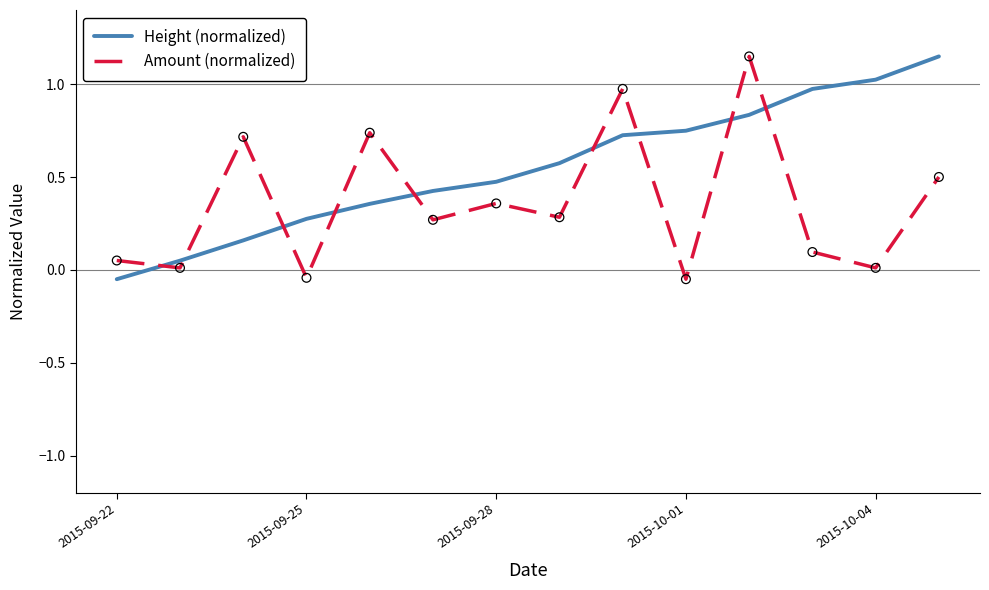

Which series has the largest total across all categories?

Height (normalized)